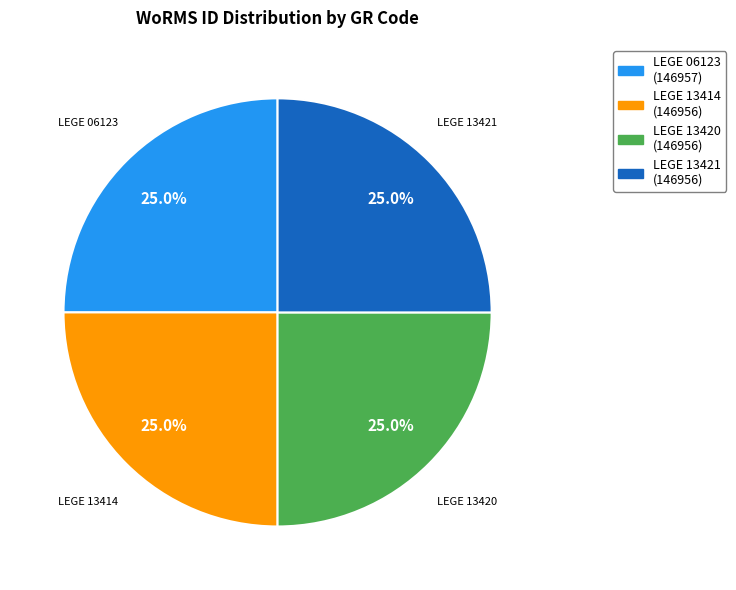

Does LEGE 06123 account for over 50% of the chart?

No